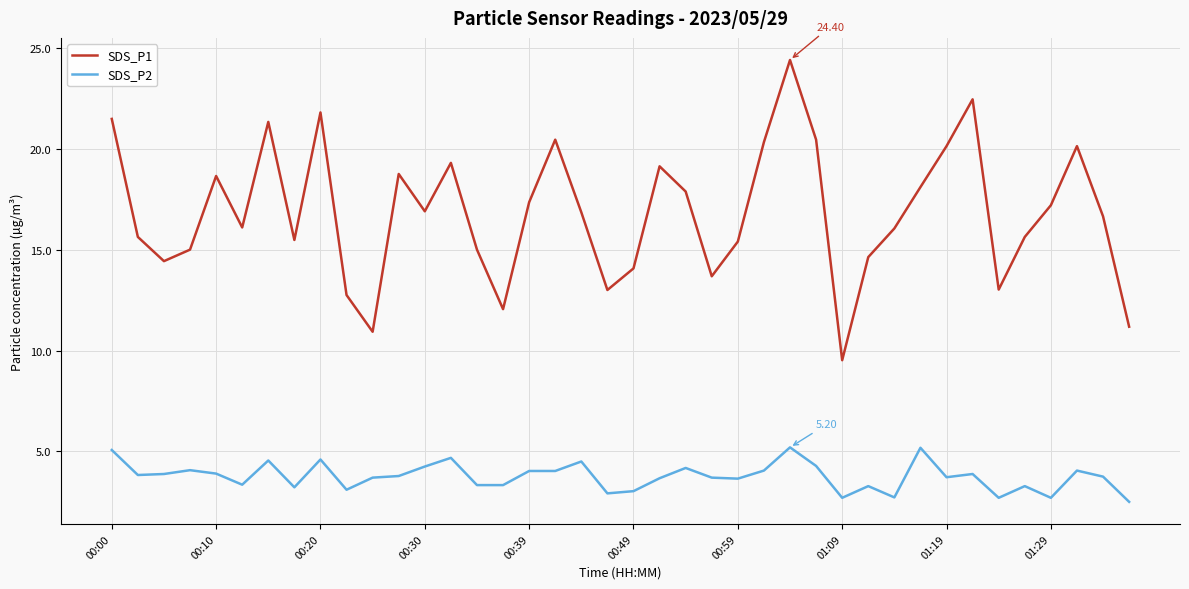

Which series has the largest total across all categories?

SDS_P1